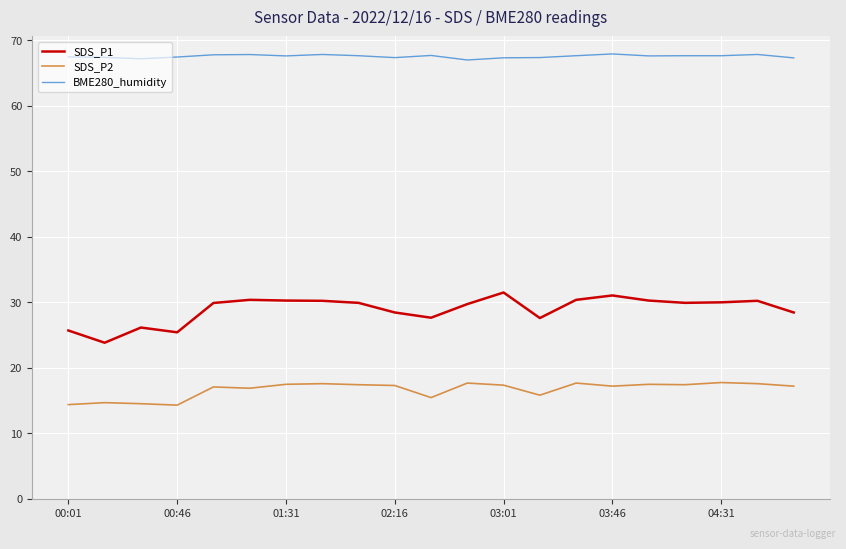

True or false: SDS_P1 and BME280_humidity intersect in this chart.

False